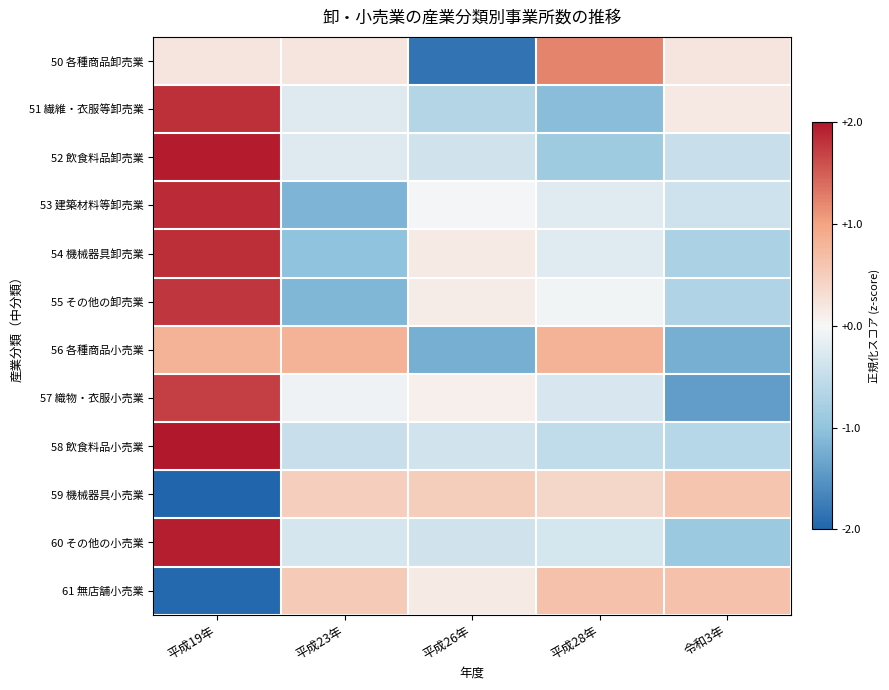

At which category is the sum across all series the highest?

平成19年